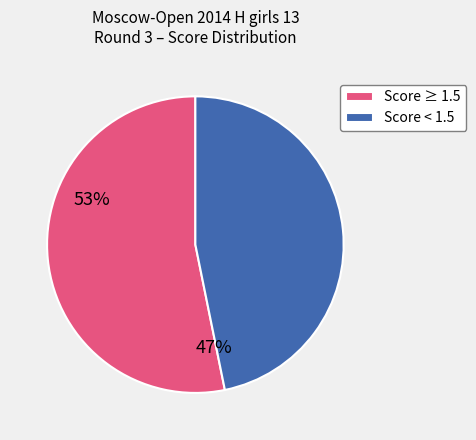

What is the ratio of the value at Score ≥ 1.5 to the value at Score < 1.5?

1.1